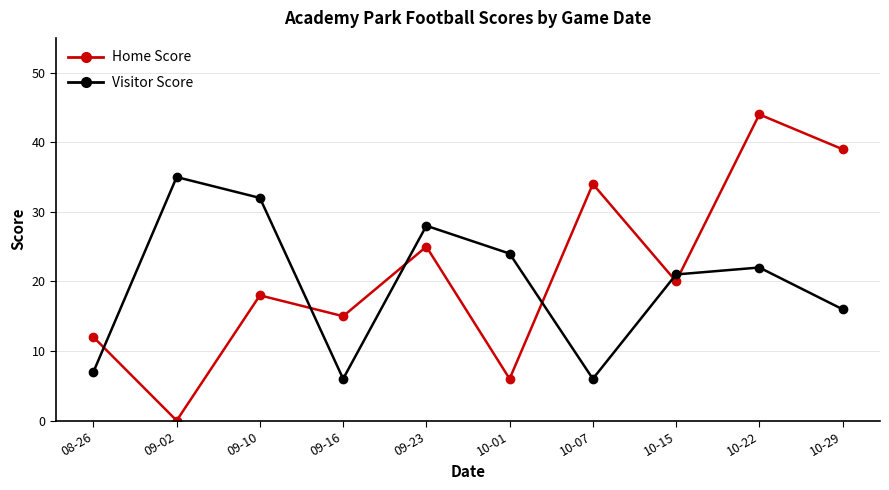

At 09-10, list the series in order from smallest to largest.

Home Score, Visitor Score